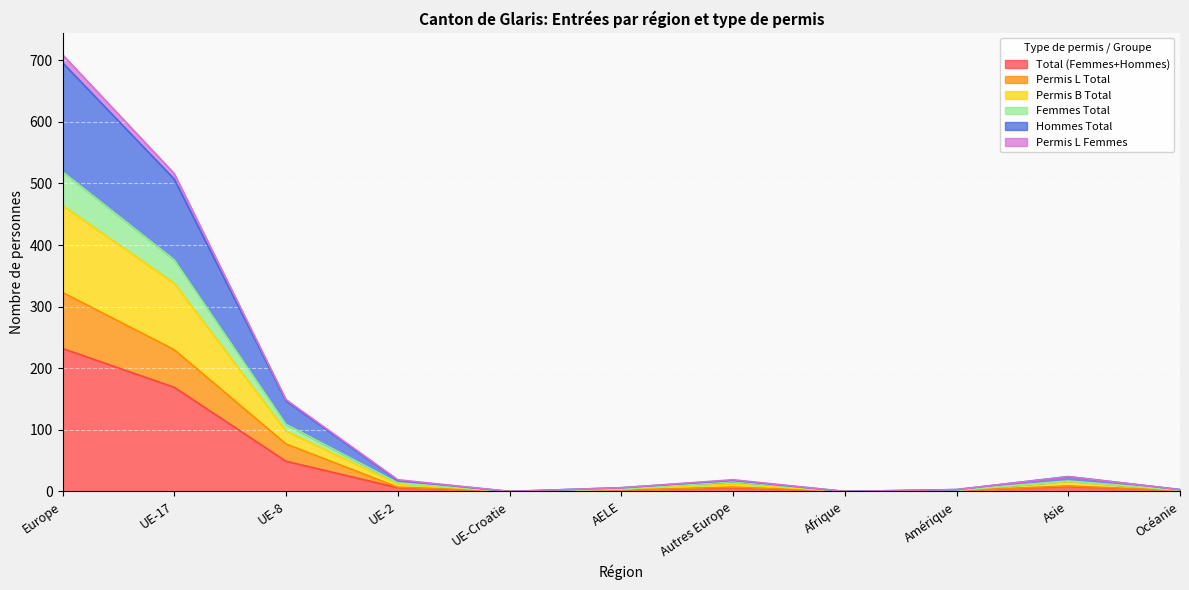

At which category does Permis B Total reach its first local peak?

Autres Europe